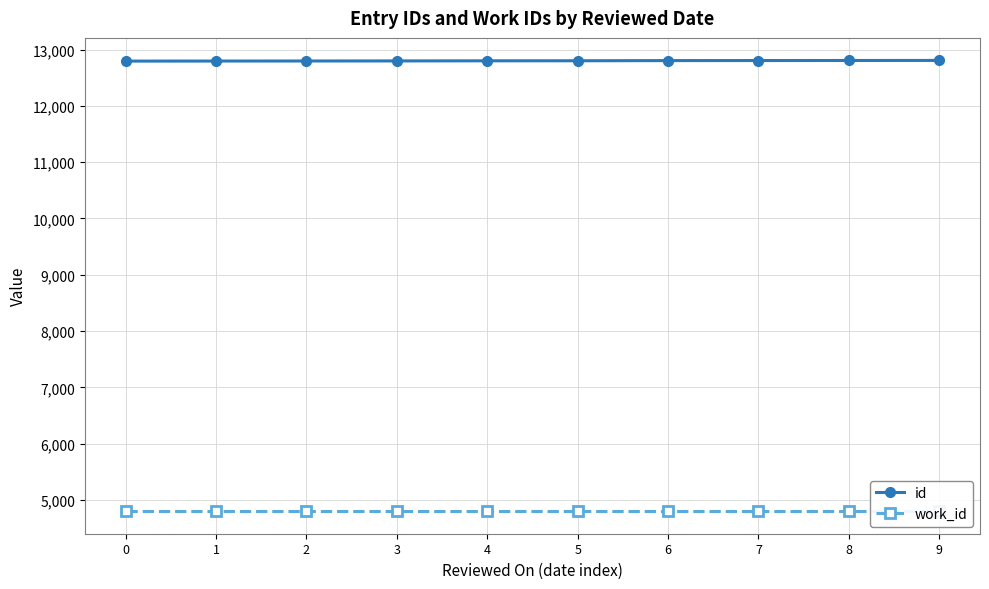

Reading left to right, transcribe all the data shown in this chart.

id: 0=12794	1=12795	2=12796	3=12797	4=12799	5=12800	6=12803	7=12804	8=12805	9=12806
work_id: 0=4802	1=4802	2=4802	3=4802	4=4802	5=4802	6=4802	7=4802	8=4802	9=4802